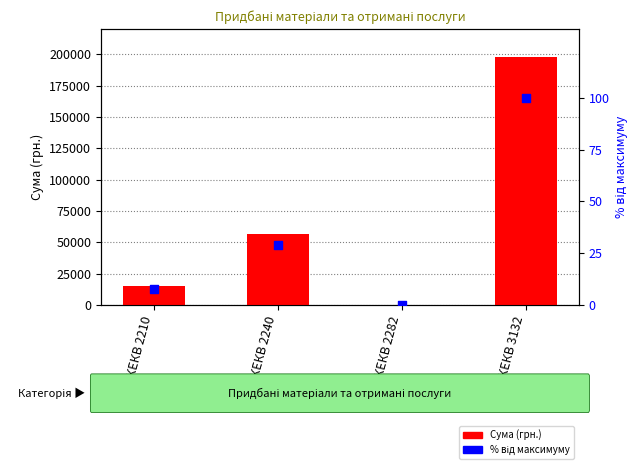

At which category is the sum across all series the highest?

КЕКВ 3132